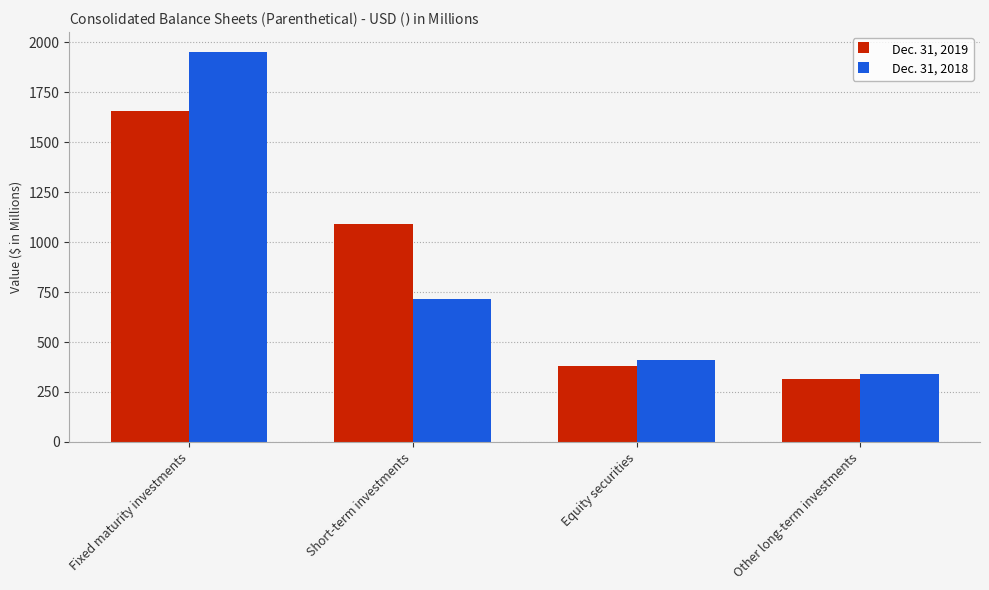

What is the sum of the Dec. 31, 2019 values at Other long-term investments and Equity securities?

694.6